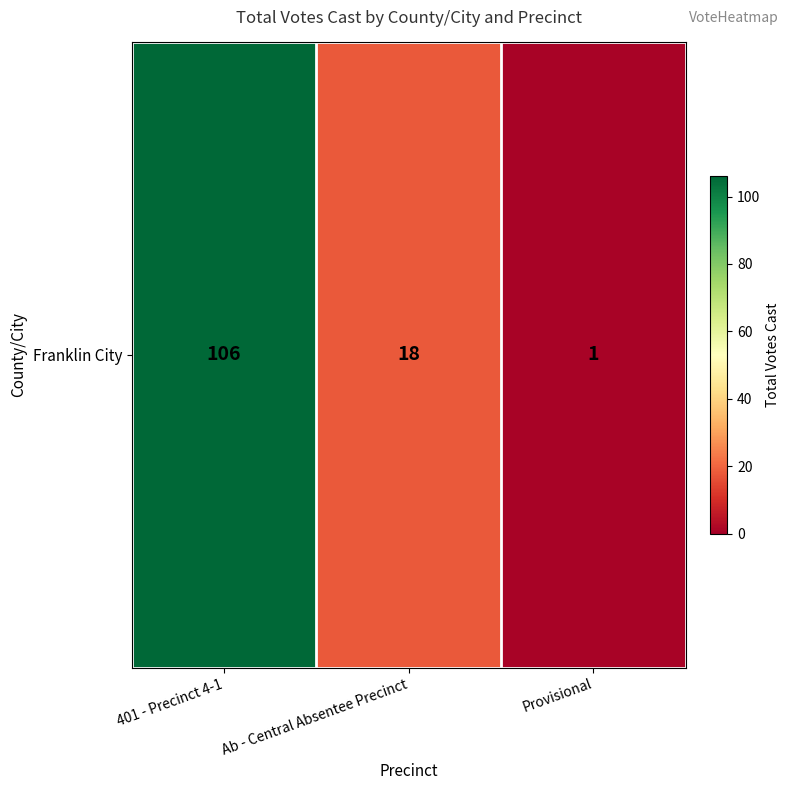

What is the maximum value shown in the chart?

106